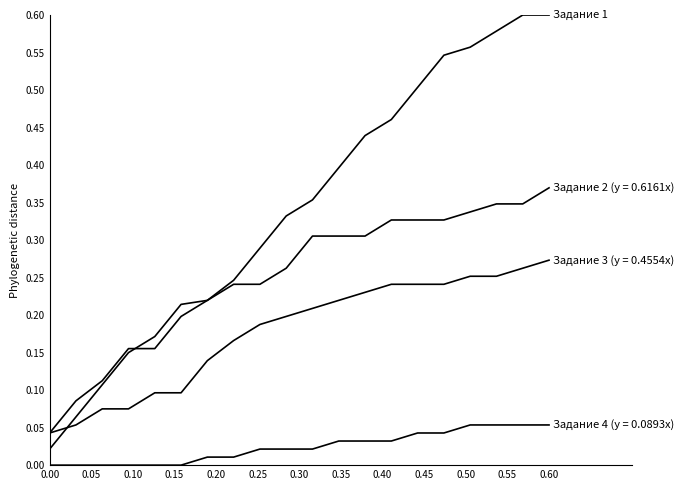

Does the chart display data point markers on the line(s)?

No